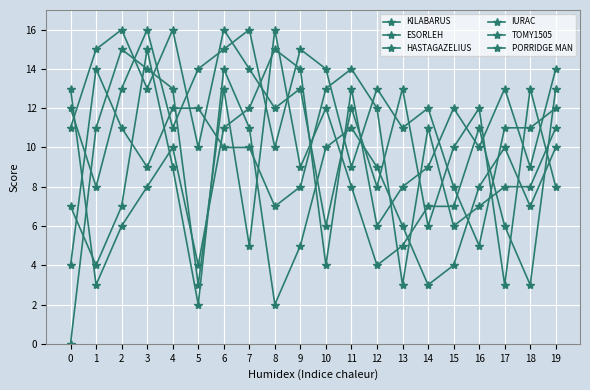

What is the difference between the maximum and minimum values in the ESORLEH series?

13